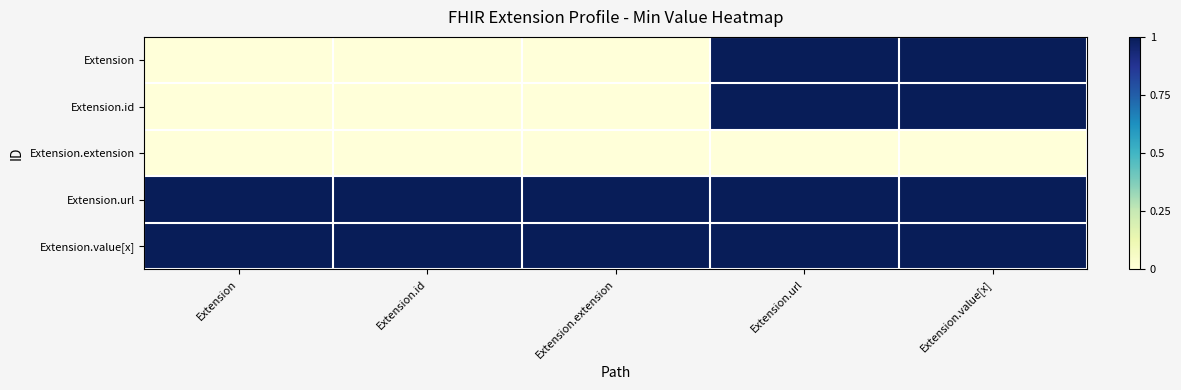

Count the number of data series in this chart.

5